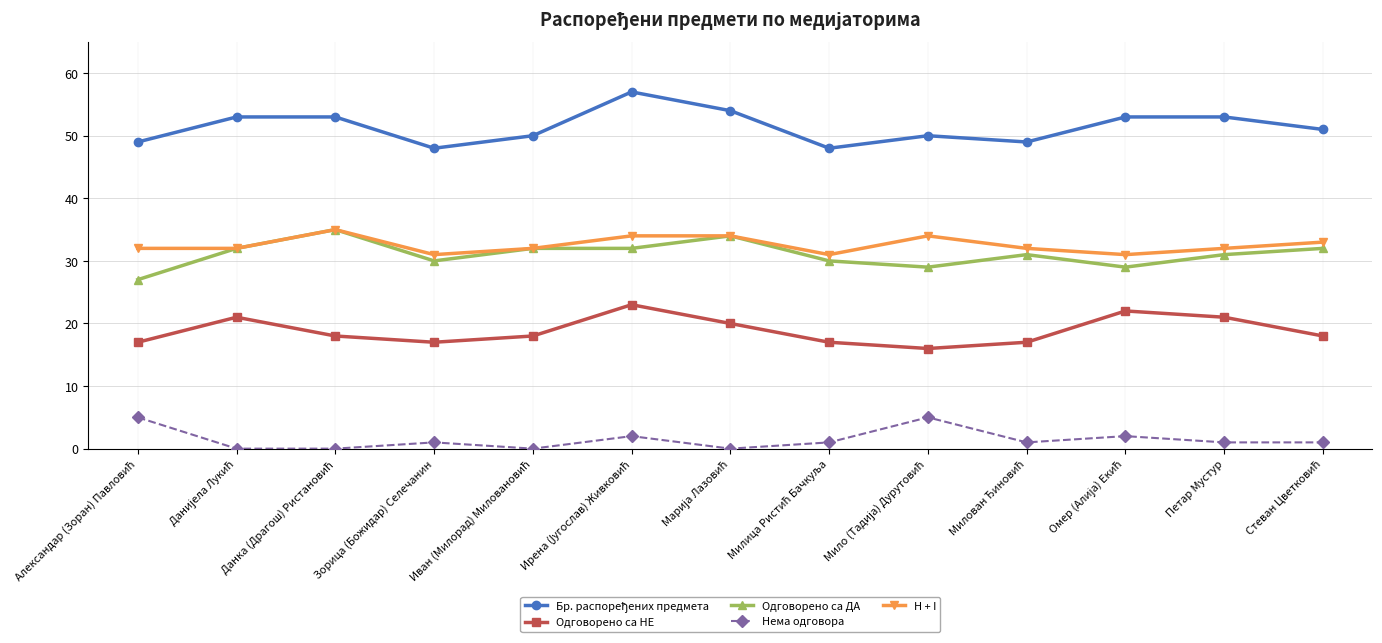

True or false: Одговорено са НЕ has more than 2 interior local peaks.

True